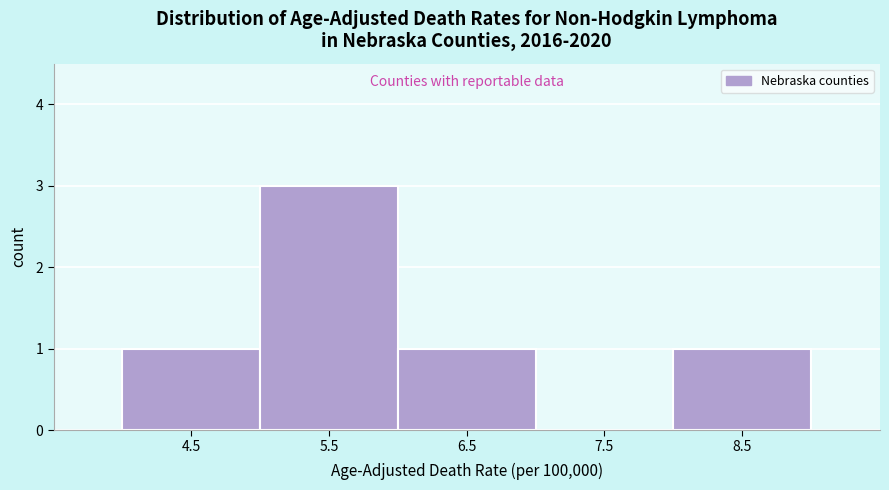

Reading left to right, transcribe this chart: for each bar, give the range it covers on the x-axis and its height. The values are not printed on the chart, so give them approximately, as read against the axis.

4 to 5: 1
5 to 6: 3
6 to 7: 1
7 to 8: 0
8 to 9: 1